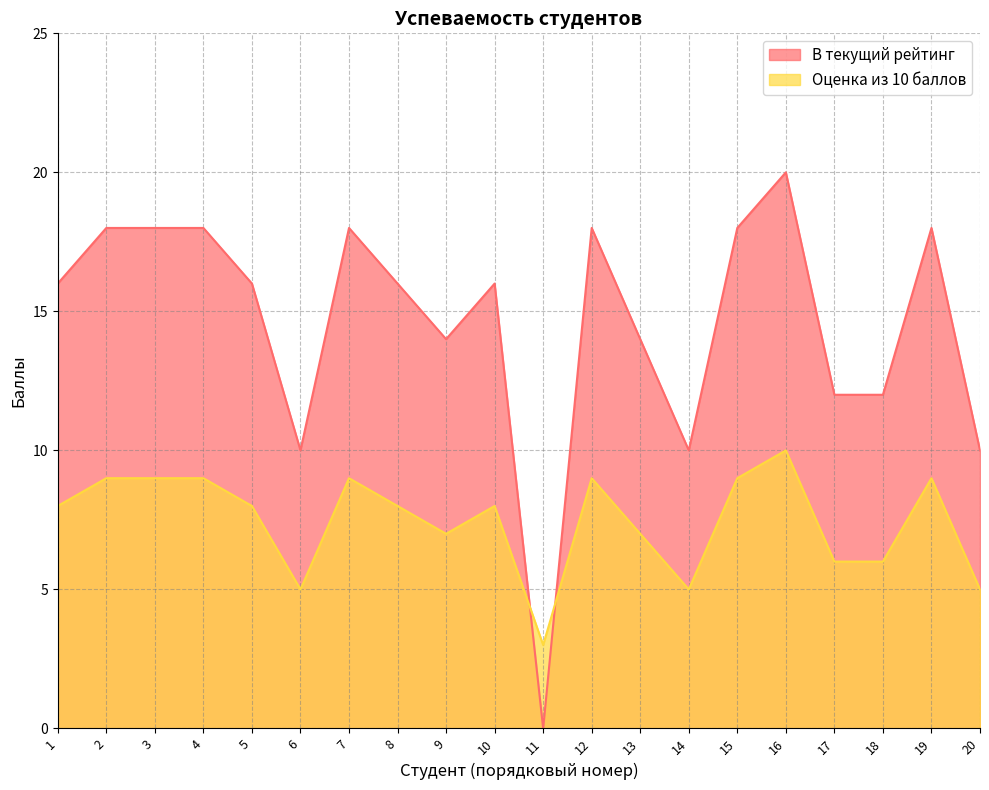

How many В текущий рейтинг values are between 12 and 18?

15